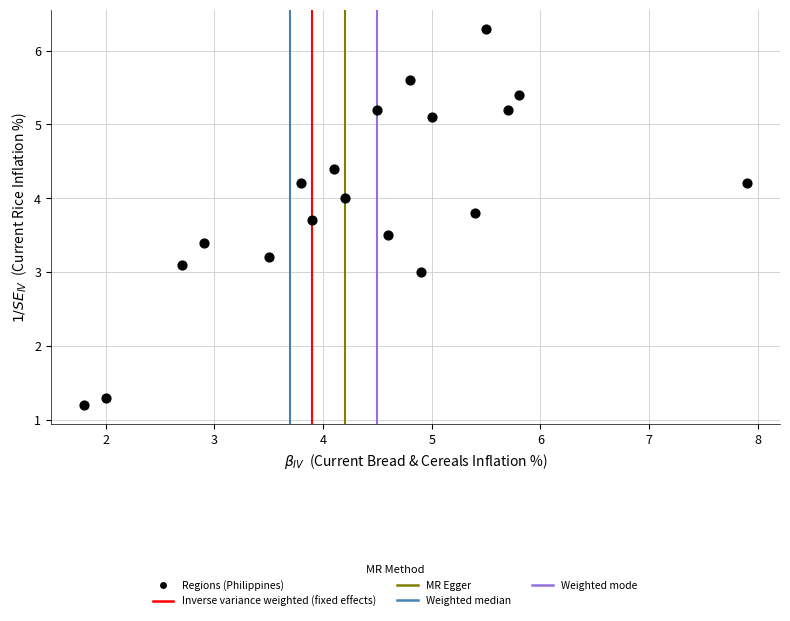

What is the range of X values (max minus min)?

6.1